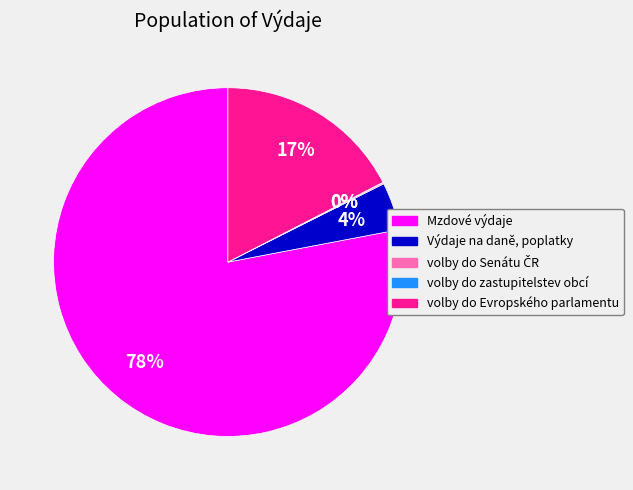

What percentage is the volby do Evropského parlamentu slice, to the nearest percent?

17%